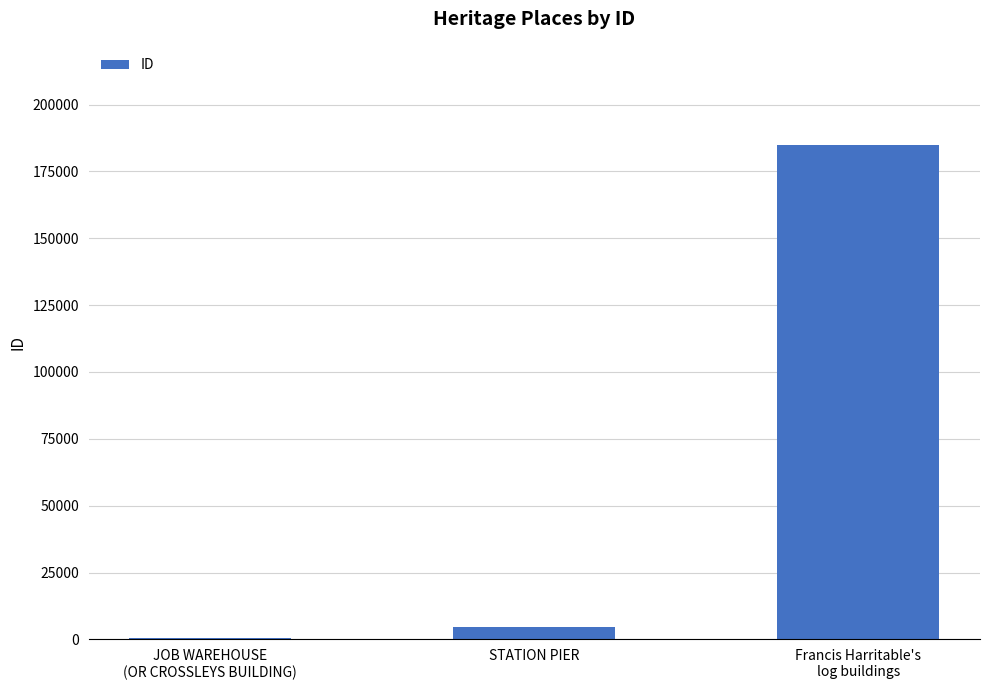

What is the value of the 1st bar from the left?

700